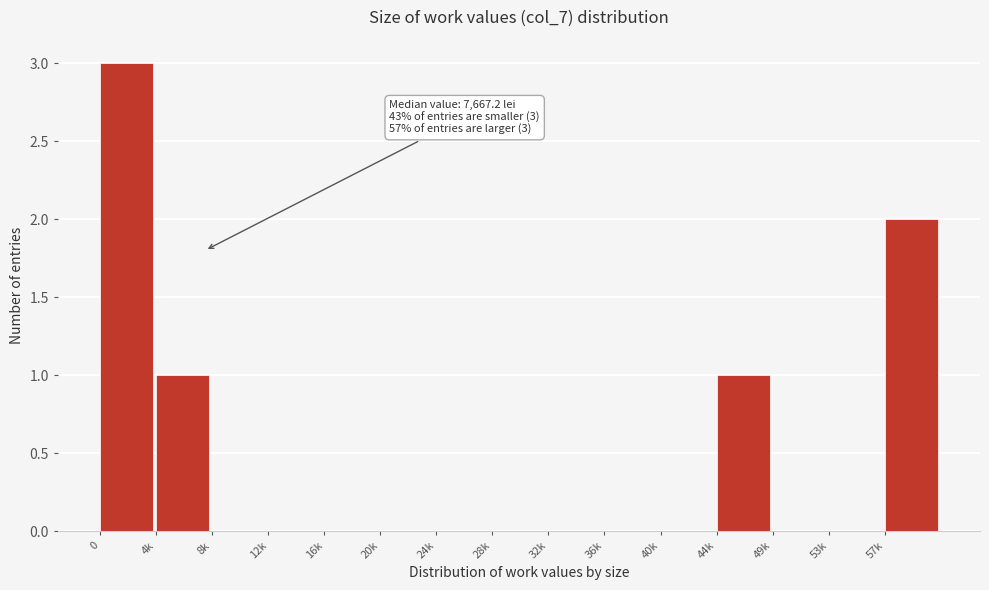

Reading left to right, what are all the values shown in this chart?

0=3	4k=1	8k=0	12k=0	16k=0	20k=0	24k=0	28k=0	32k=0	36k=0	40k=0	44k=1	49k=0	53k=0	57k=2